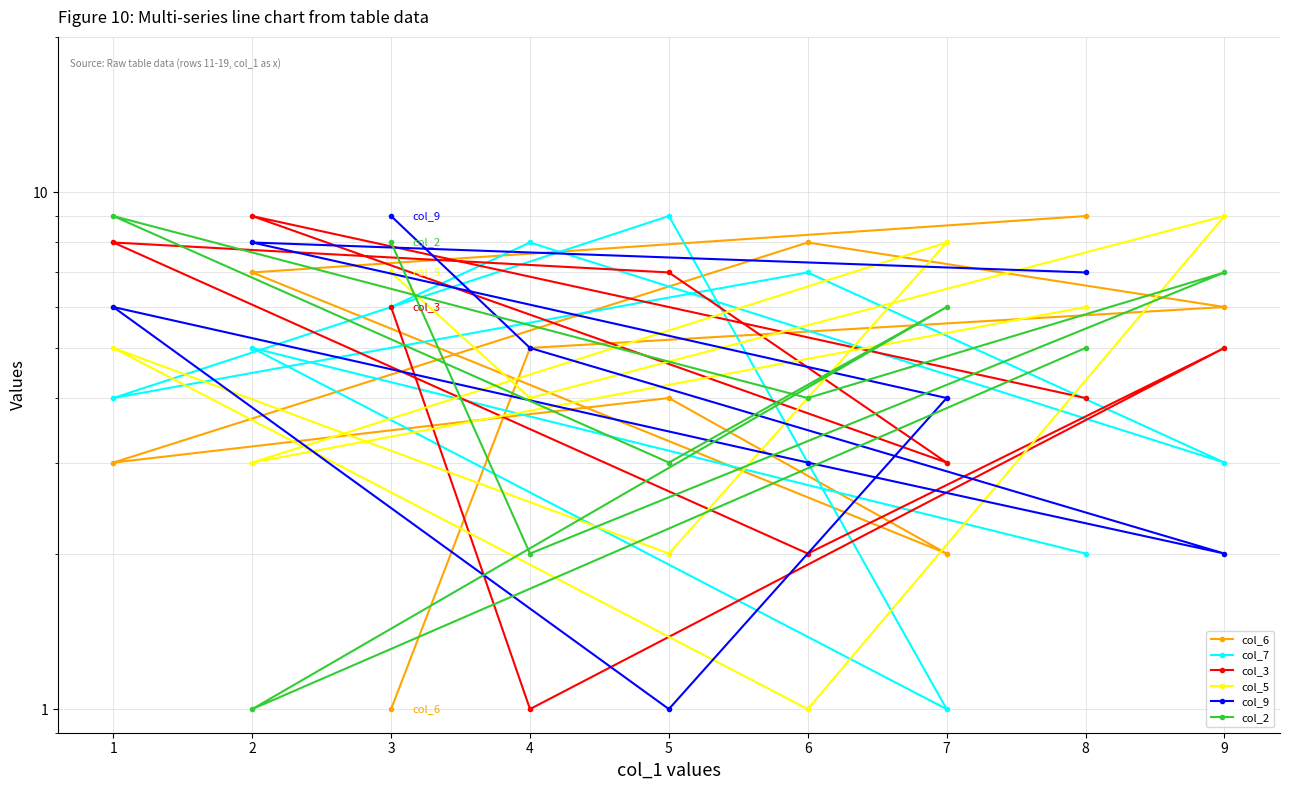

What is the value of the col_5 point at the 6th from the left?

1